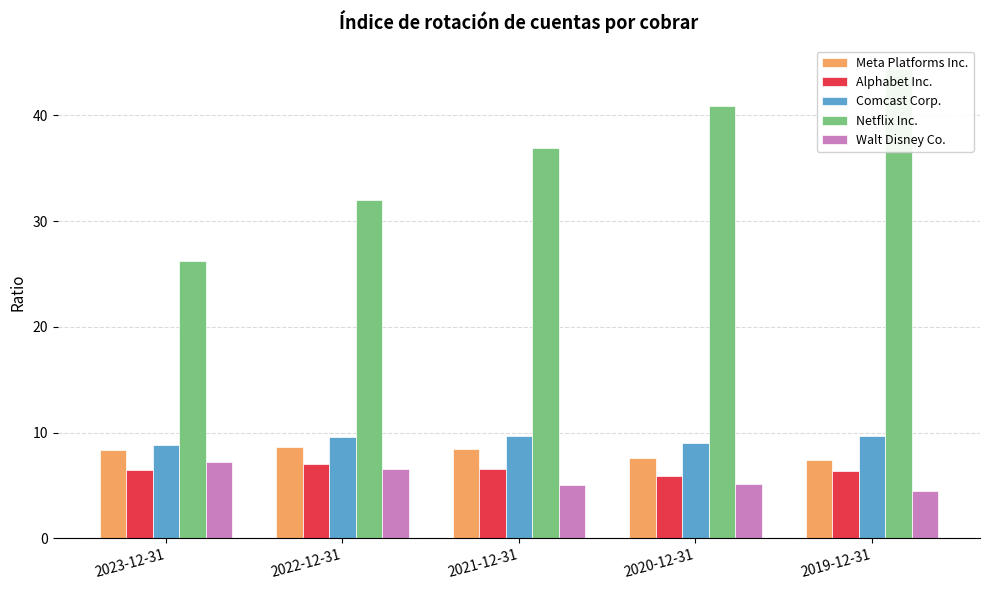

At which category is the sum across all series the highest?

2019-12-31